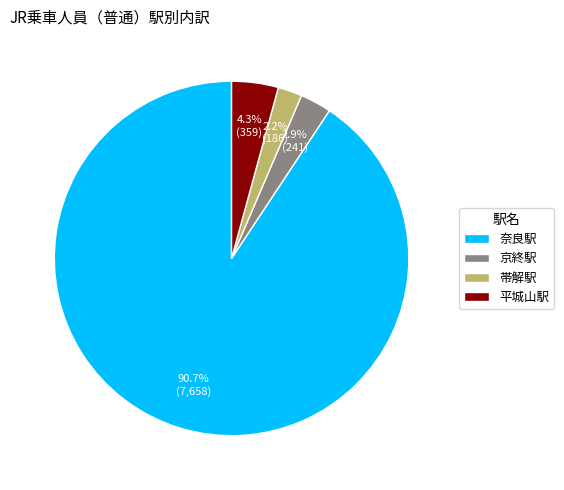

Which has a higher value, 京終駅 or 平城山駅?

平城山駅